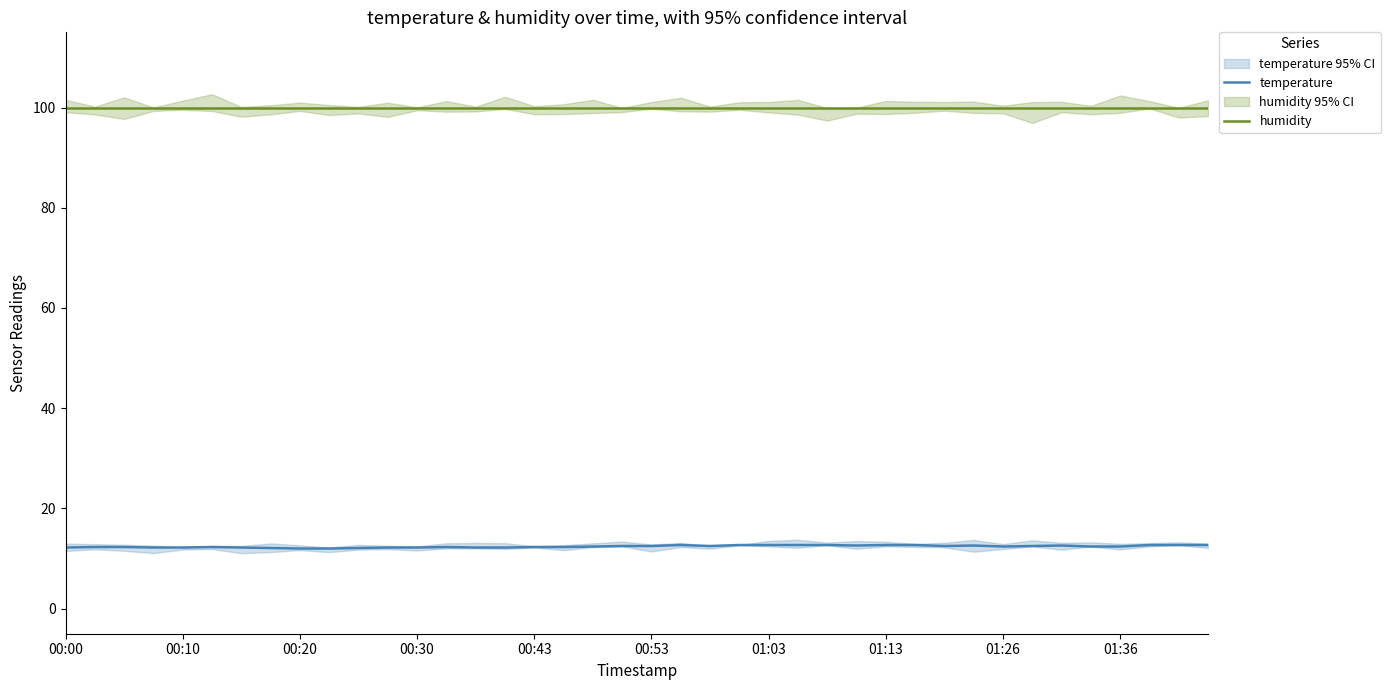

Count the number of categories in the chart.

40